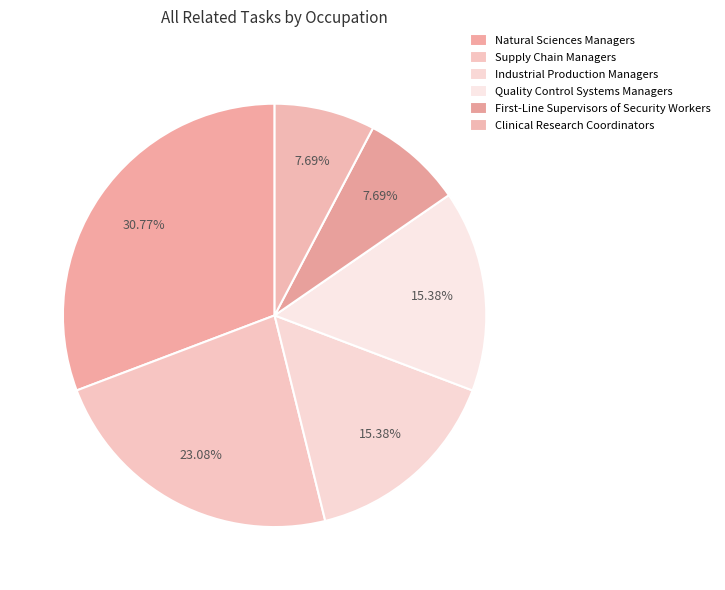

How many segments does this pie chart have?

6